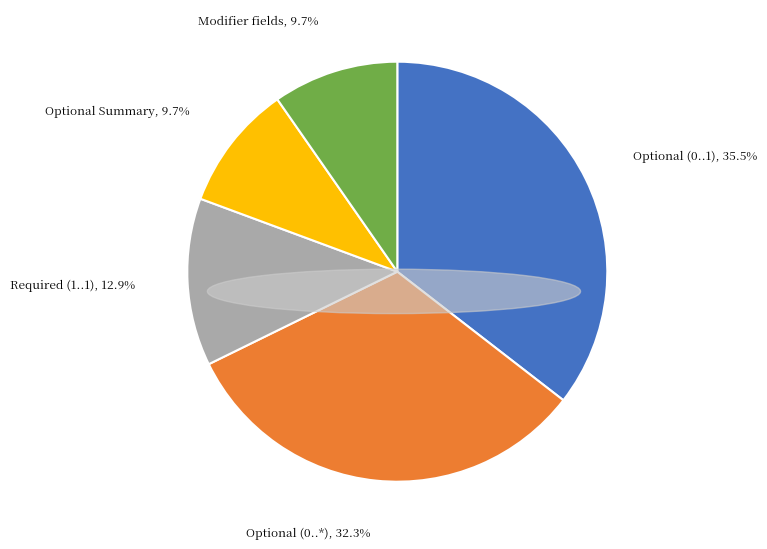

To the nearest percent, what is the difference between the largest and smallest slice percentages?

26%